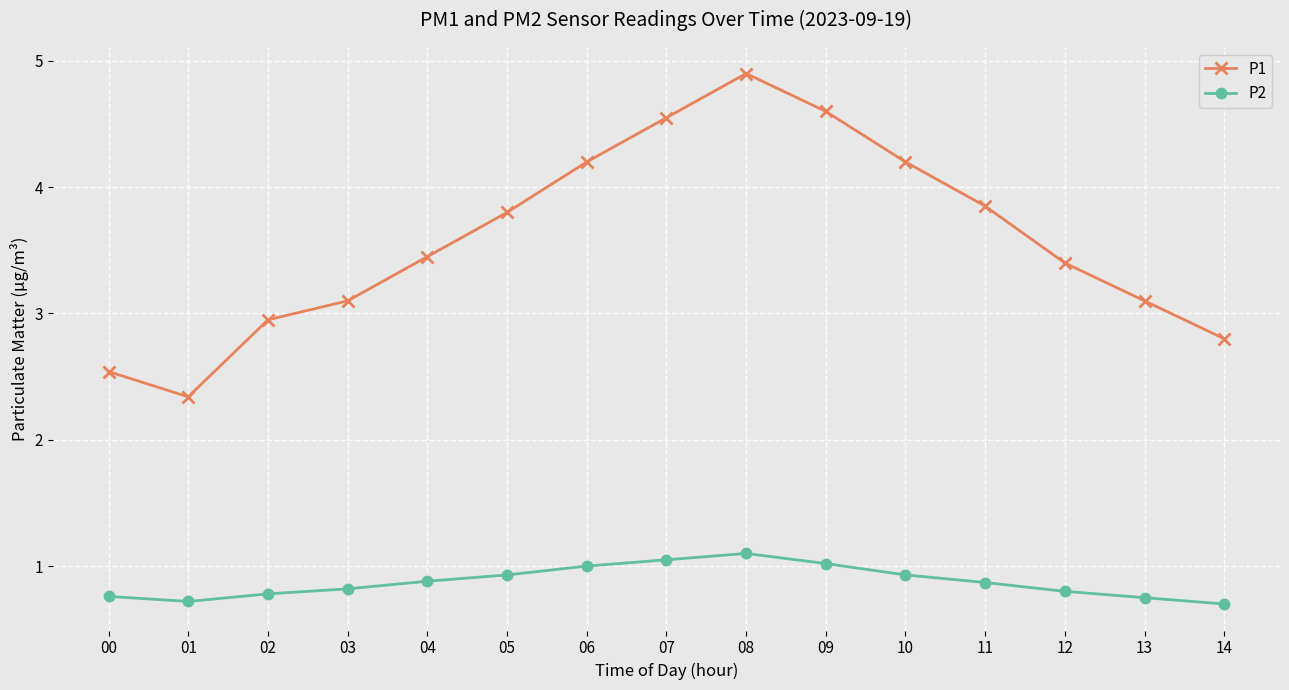

True or false: P2 and P1 intersect in this chart.

False